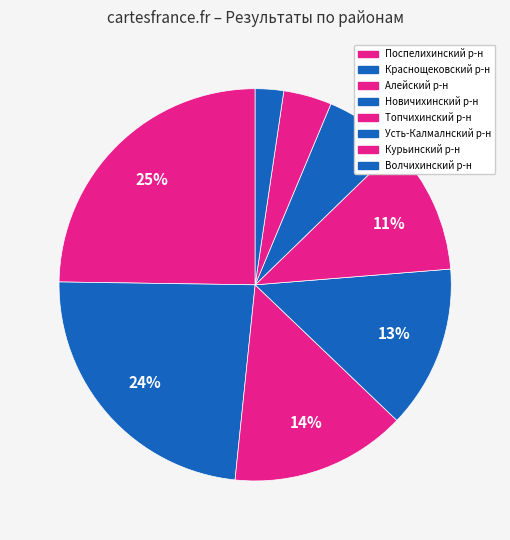

How much of the chart is everything except Волчихинский р-н?

97.7%